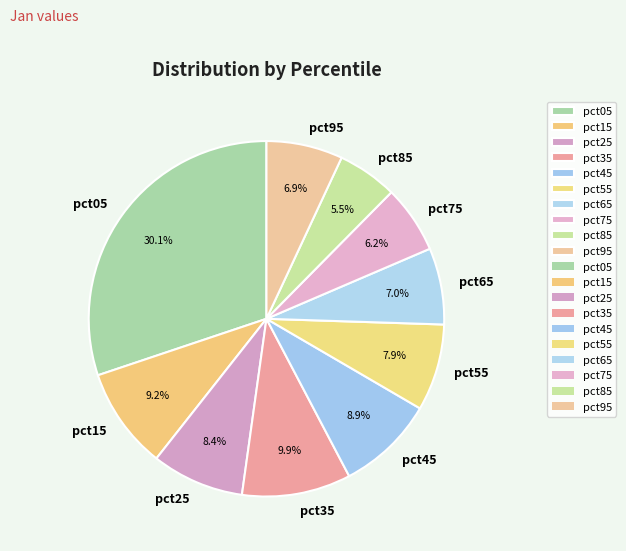

Which has a higher value, pct45 or pct55?

pct45